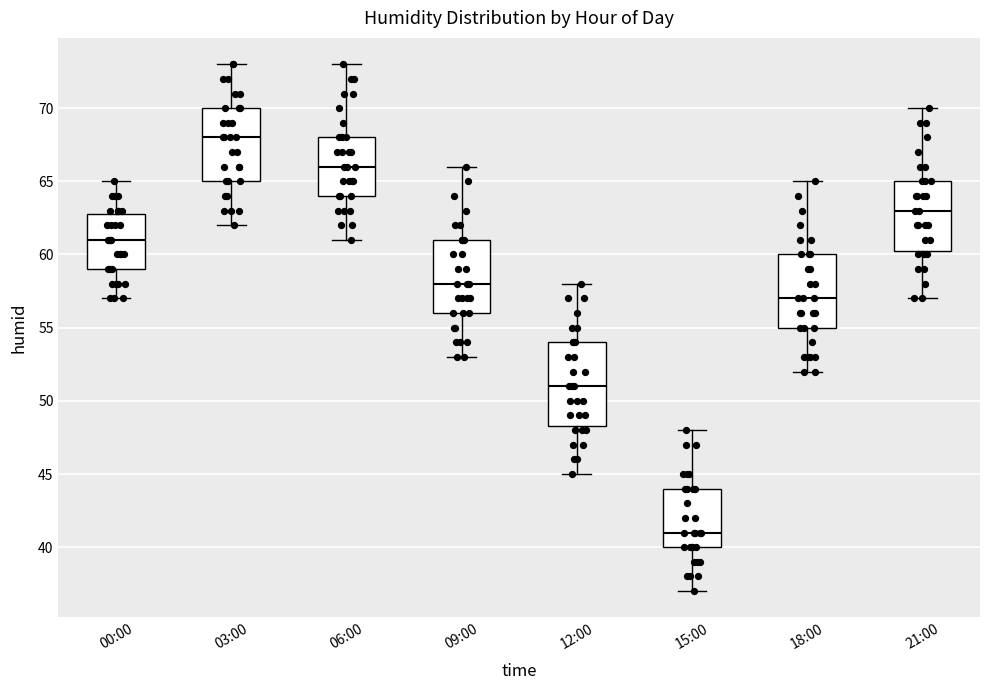

Which box is the tallest, from its lower edge to its upper edge?

12:00